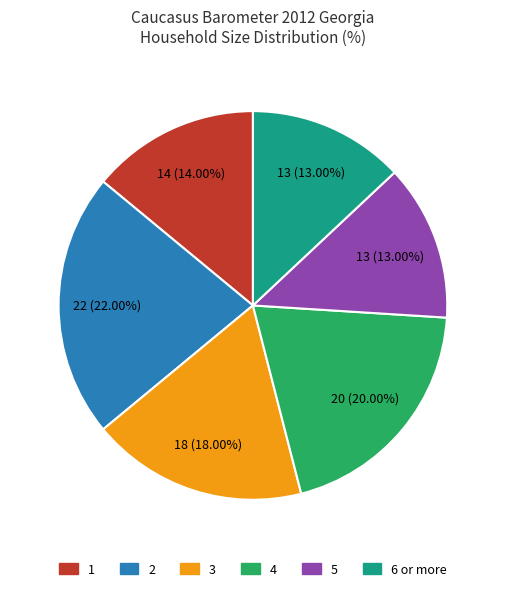

The 4 slice represents 20% of the pie. True or false?

True